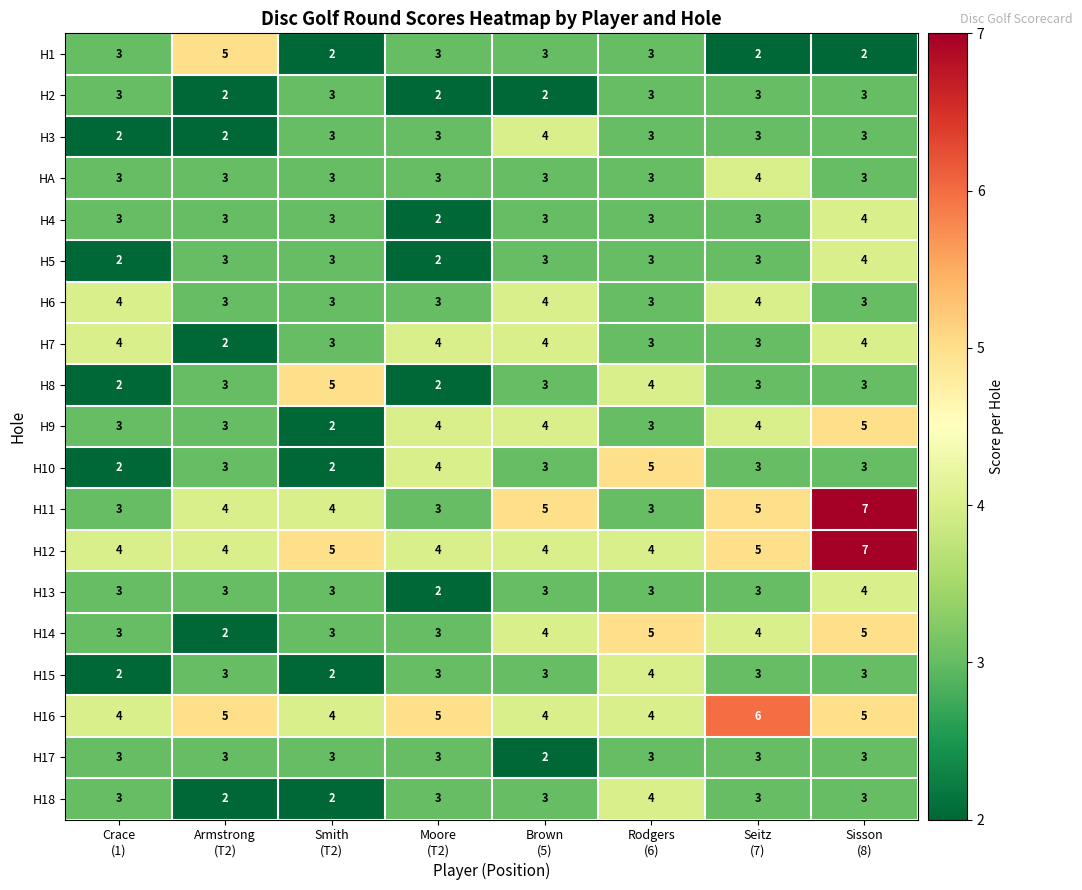

What is the sum of all H12 values?

37